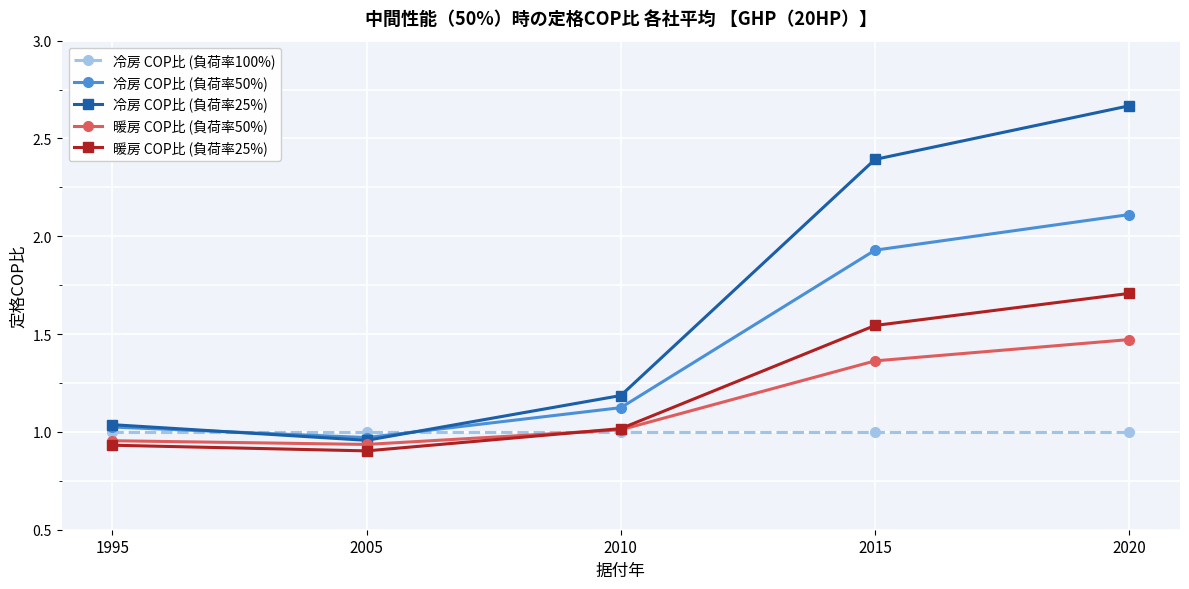

How many lines are shown in the chart?

5